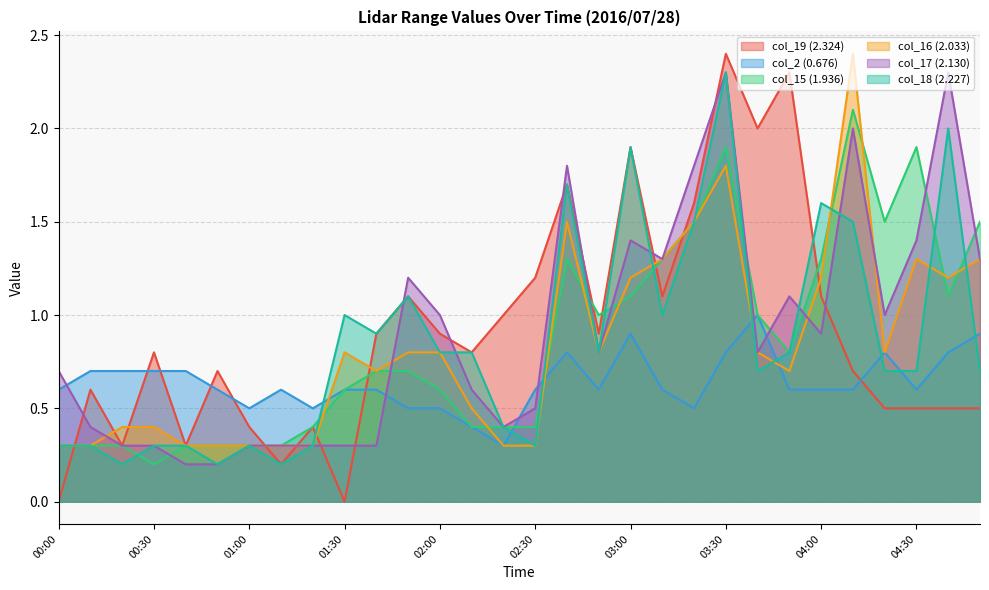

Which has a higher value, 04:50 or 01:40?

01:40